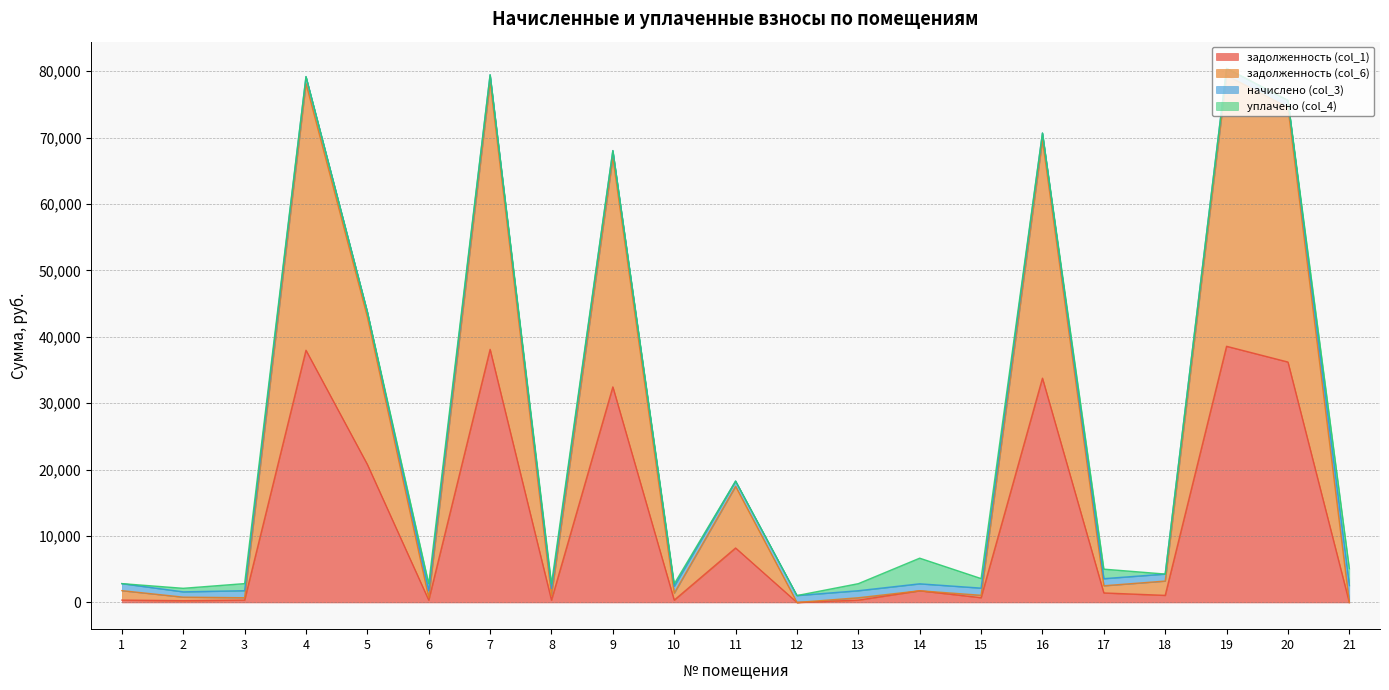

What is the highest value of the задолженность (col_1) series?

38570.2